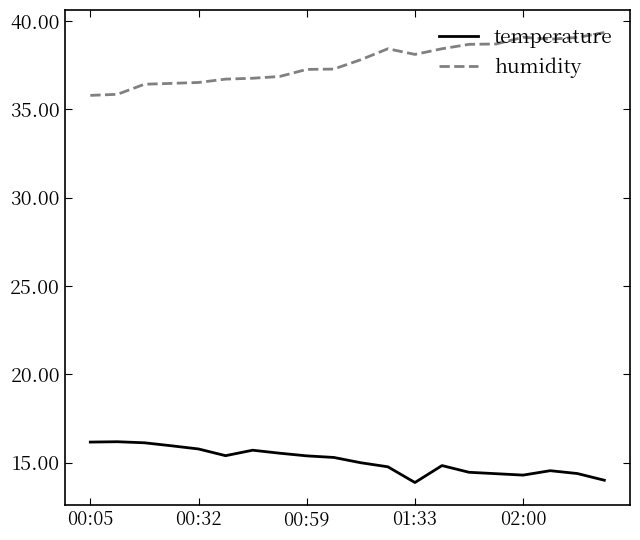

Rank the series by their average value, from lowest to highest.

temperature, humidity